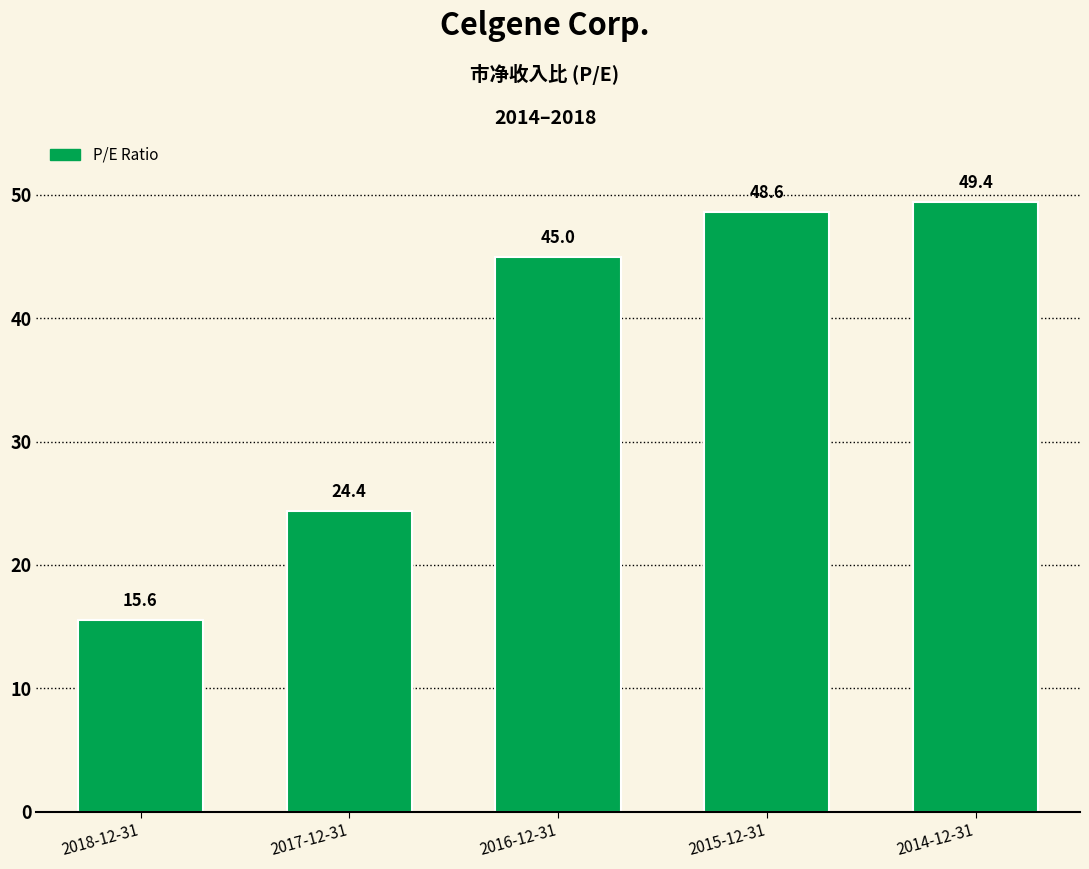

Reading left to right, extract all data points from this chart.

15.6	24.4	45.0	48.6	49.4